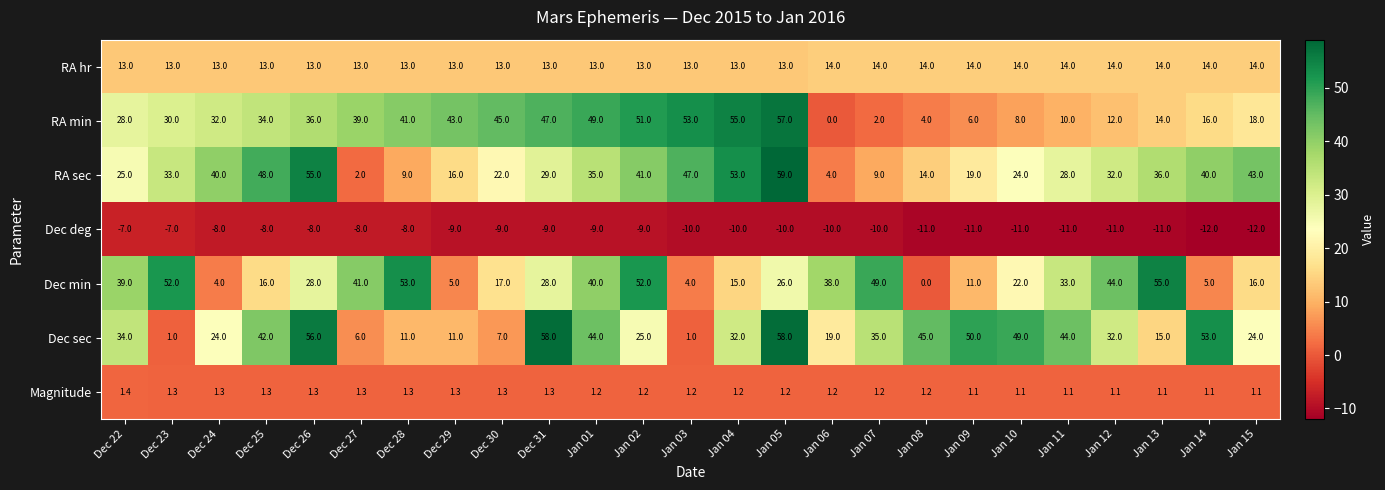

At which label does Dec sec first exceed 32?

Dec 22